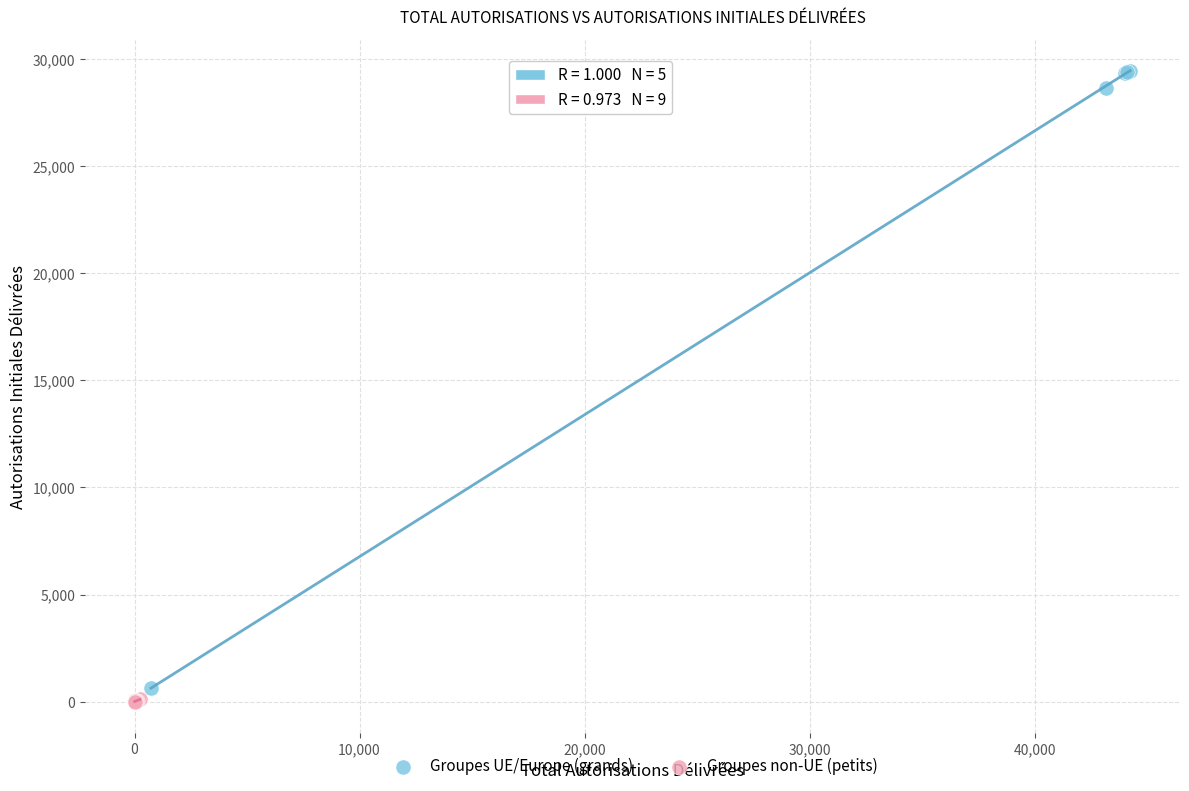

Which series has the widest spread of Y values?

Groupes UE/Europe (grands)